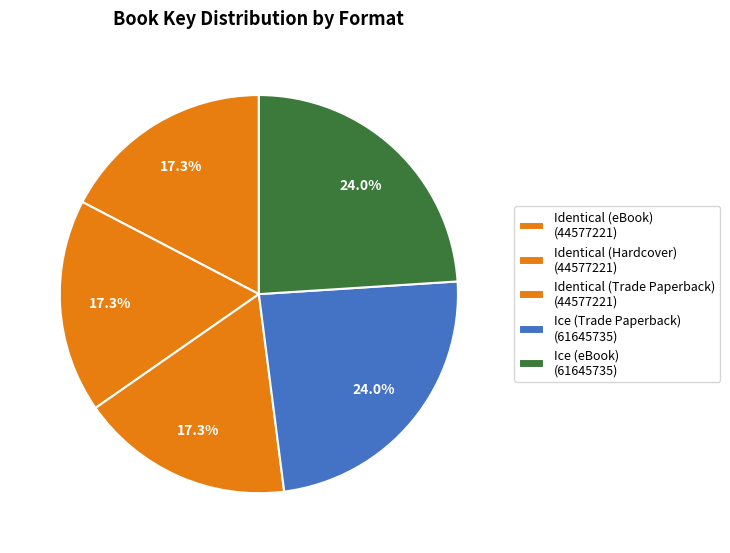

How many segments does this pie chart have?

5